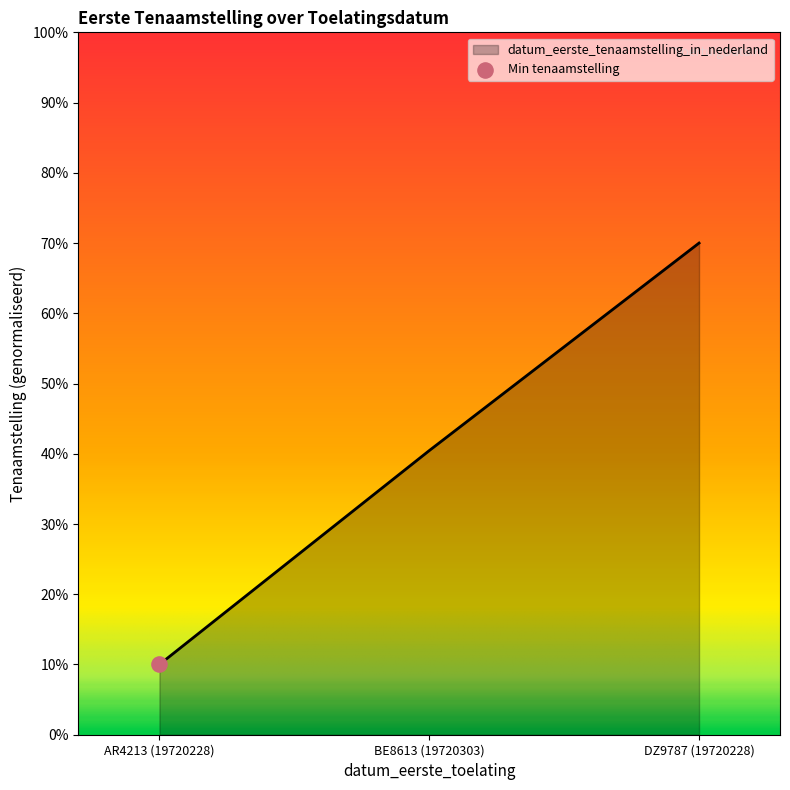

What is the ratio of the value at BE8613 (19720303) to the value at AR4213 (19720228)?

4.0